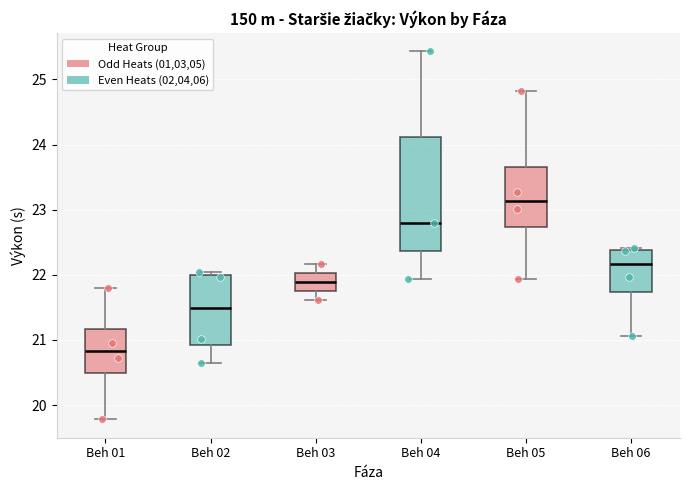

Which box's median line is the highest?

Beh 05